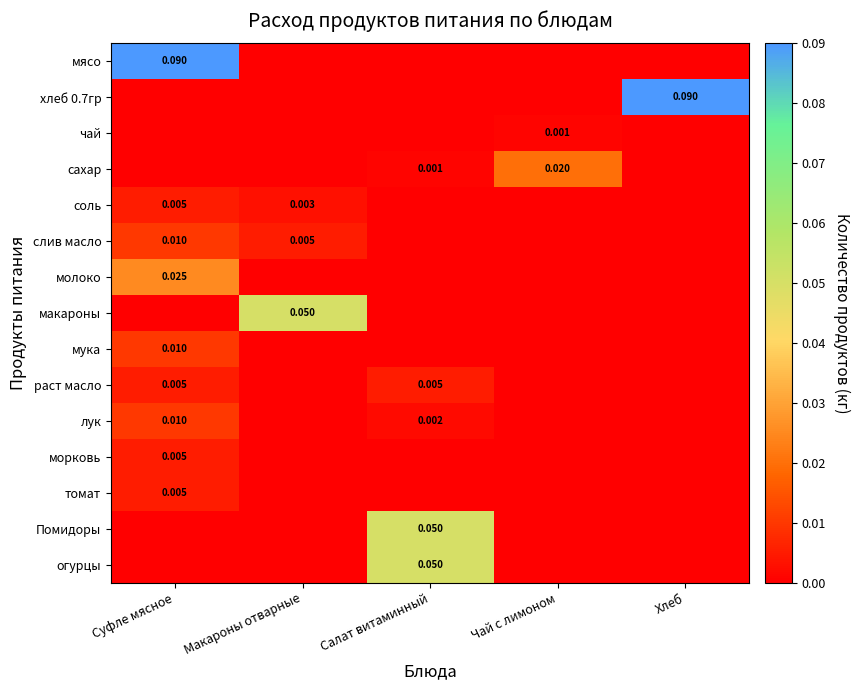

The морковь series shows 0.0 at Салат витаминный. True or false?

True